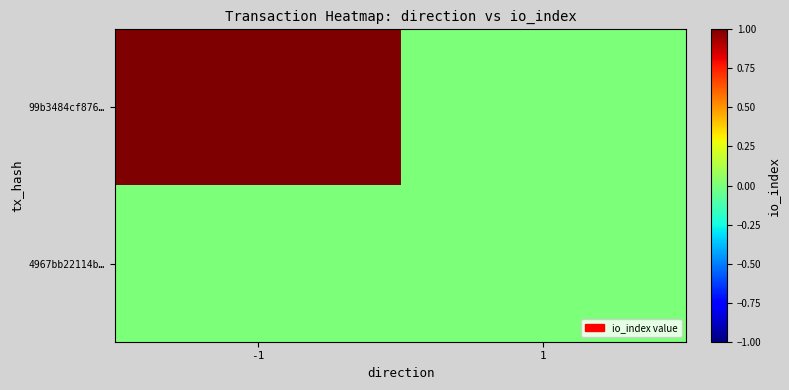

At how many categories does at least one series exceed 0?

1